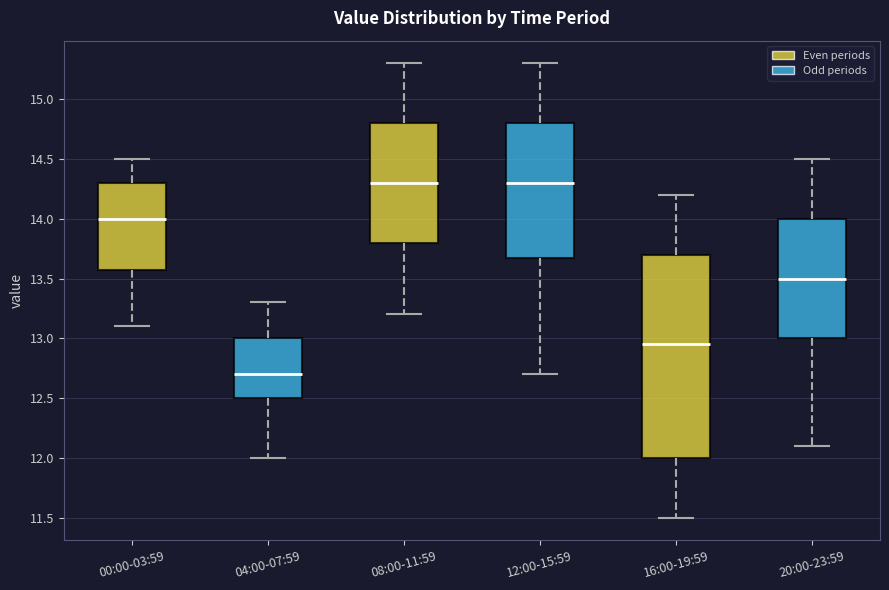

Reading left to right, transcribe this box plot: for each box, give where its median line is, the range the box spans, and where its two whiskers end, as read against the y-axis. The values are not printed on the chart, so give them approximately, as read against the axis.

00:00-03:59: median 14.00, box 13.60 to 14.30, whiskers 13.10 to 14.50
04:00-07:59: median 12.70, box 12.50 to 13.00, whiskers 12.00 to 13.30
08:00-11:59: median 14.30, box 13.80 to 14.80, whiskers 13.20 to 15.30
12:00-15:59: median 14.30, box 13.70 to 14.80, whiskers 12.70 to 15.30
16:00-19:59: median 12.95, box 12.00 to 13.70, whiskers 11.50 to 14.20
20:00-23:59: median 13.50, box 13.00 to 14.00, whiskers 12.10 to 14.50